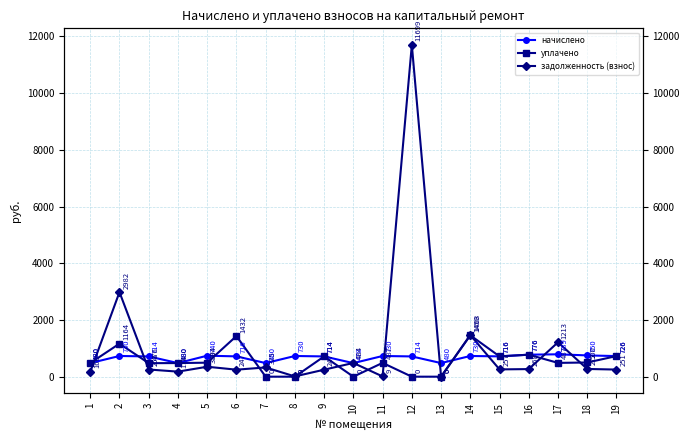

Which series changed the most between 1 and 19?

начислено